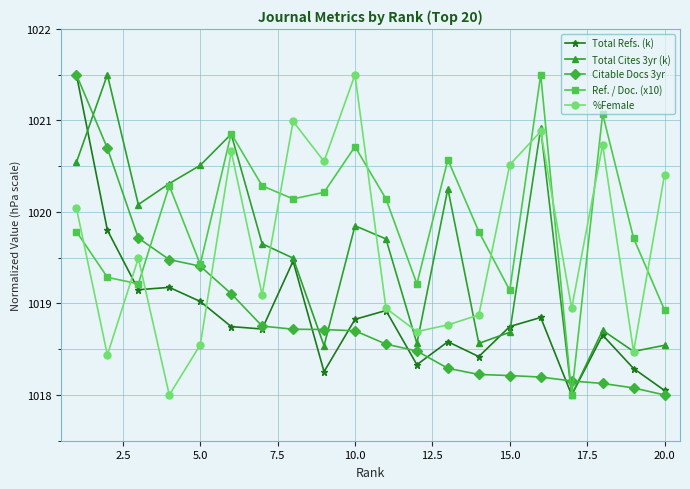

True or false: Total Cites 3yr (k) has more than 2 points higher than both neighbors.

True